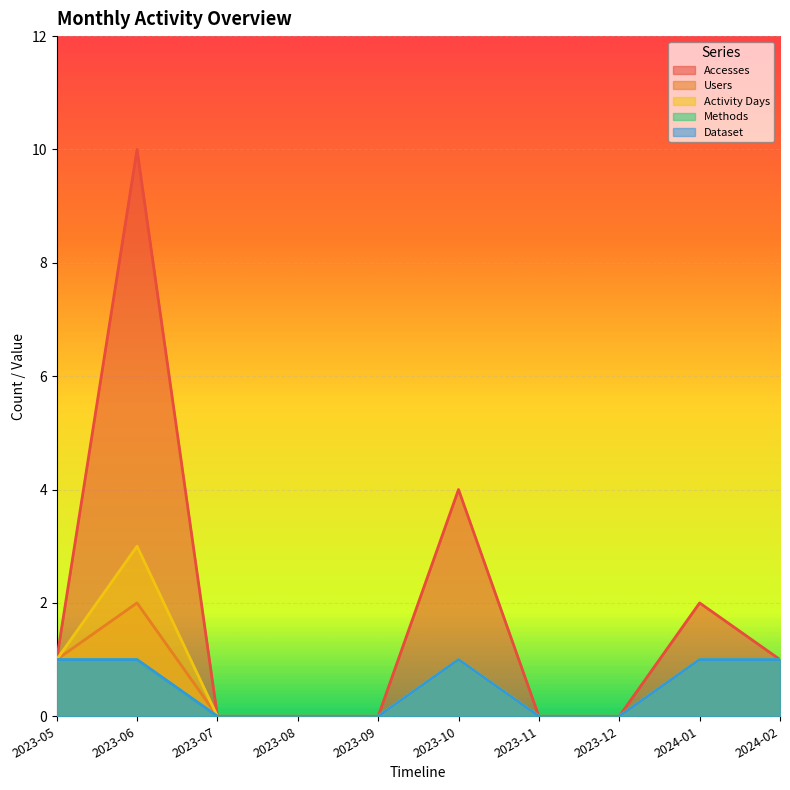

Between 2023-05 and 2024-02, which series saw the biggest shift?

Accesses